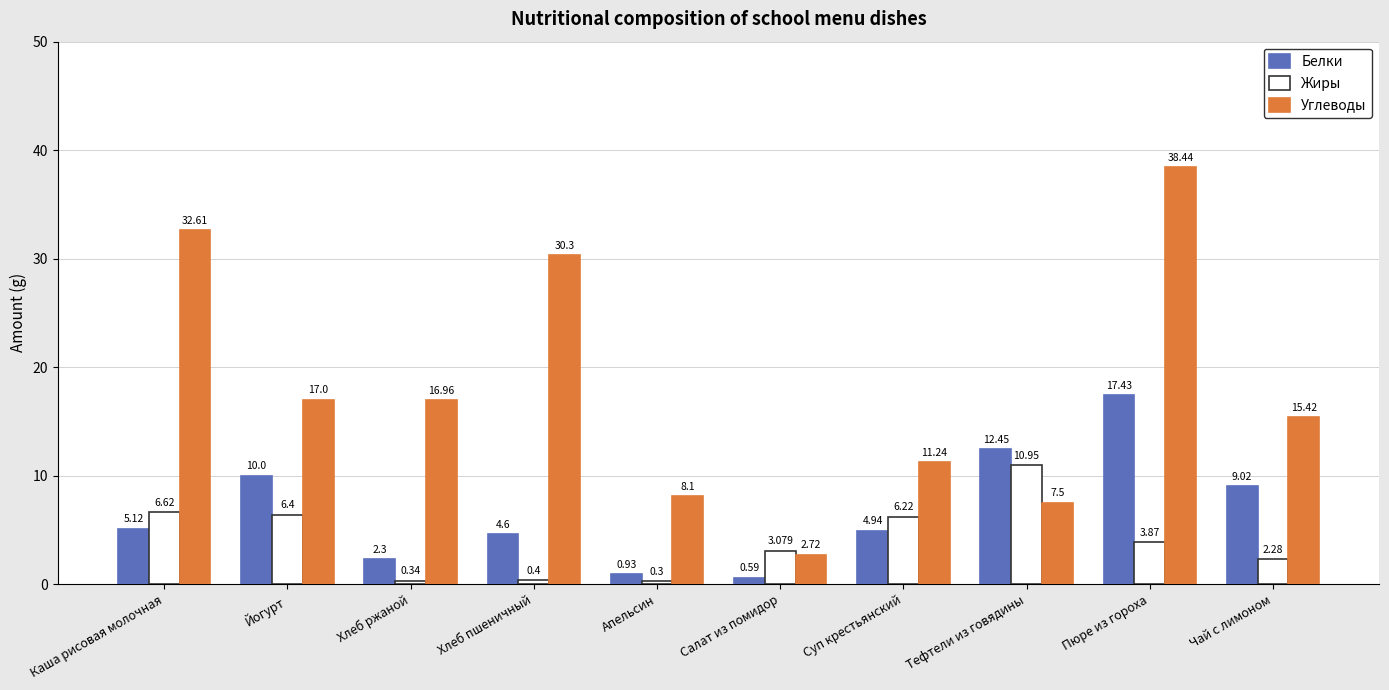

Is it true that Углеводы equals 7.5 at Тефтели из говядины?

True